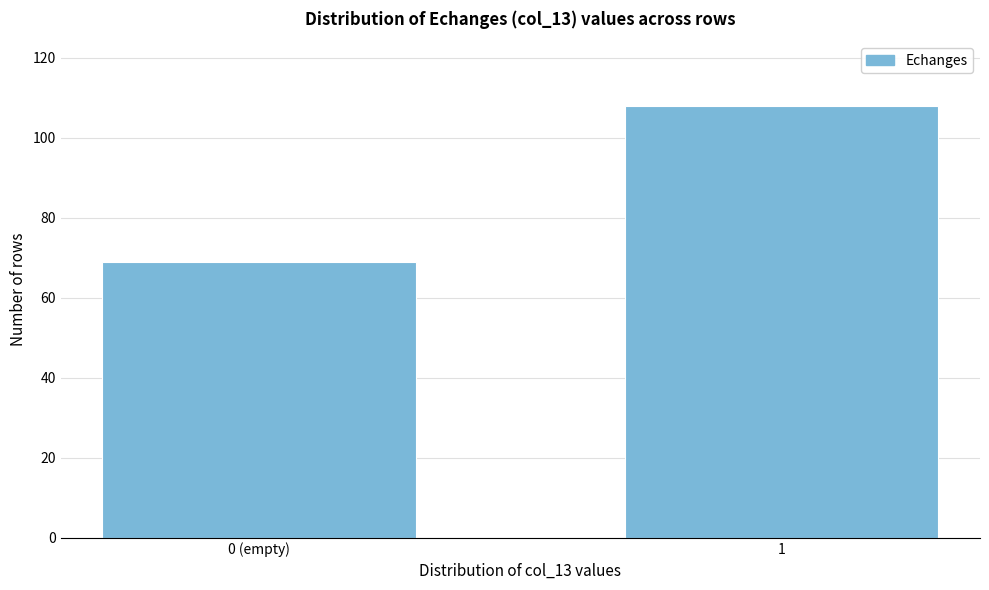

Reading right to left, list all the values displayed in this chart.

1=108	0 (empty)=69